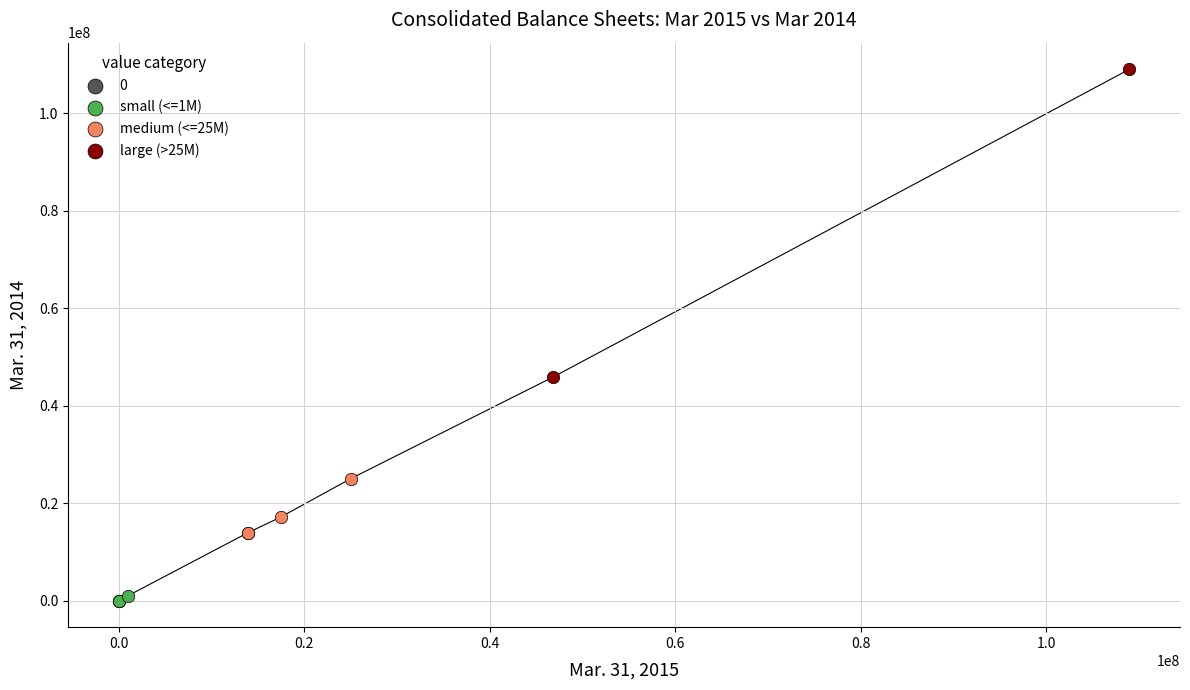

What are all the series names shown in the legend?

0, small (<=1M), medium (<=25M), large (>25M)